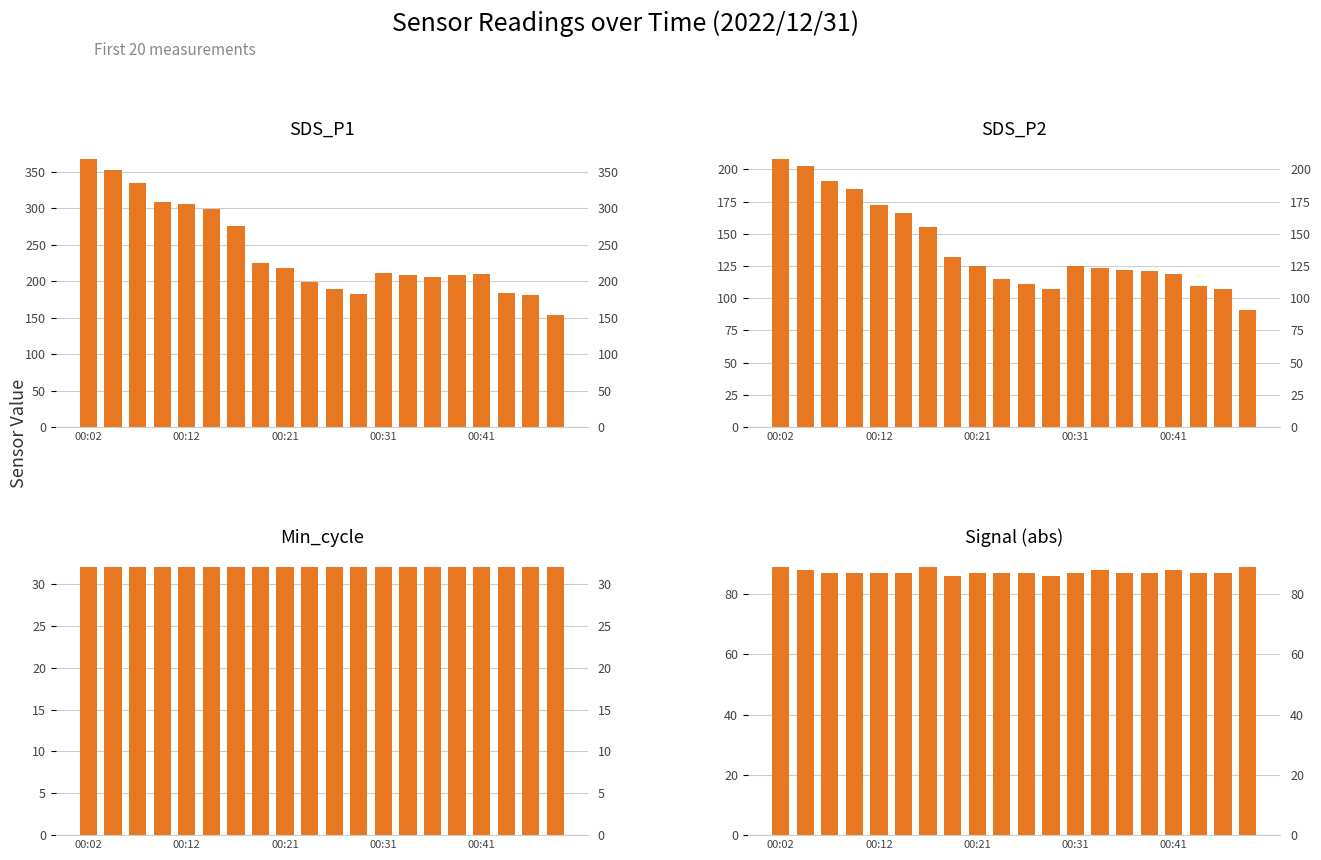

At how many categories does at least one series exceed 106?

20